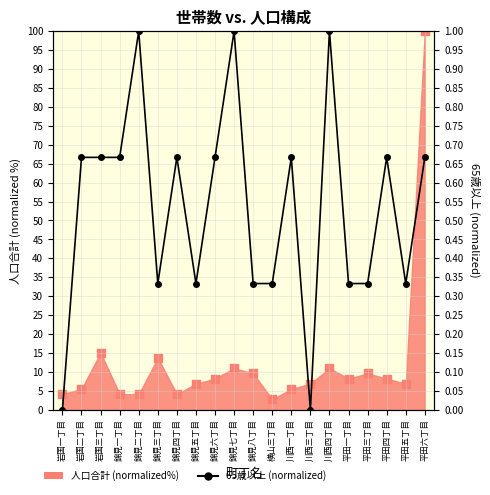

What is the change in value from 岩国一丁目 to 平田五丁目?

+0.3